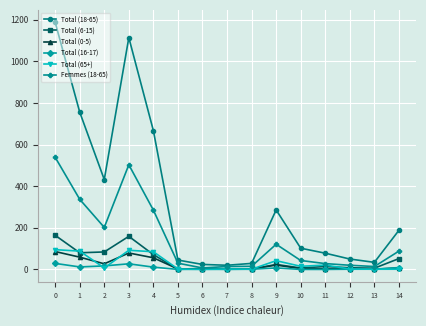

What is the sum of all Total (0-5) values?

356